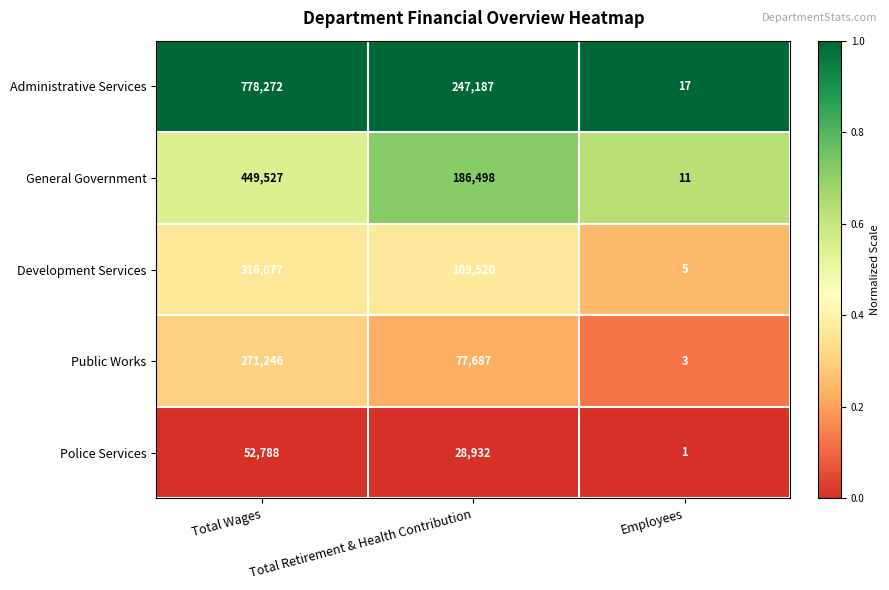

Which series has the largest range (max minus min)?

Administrative Services